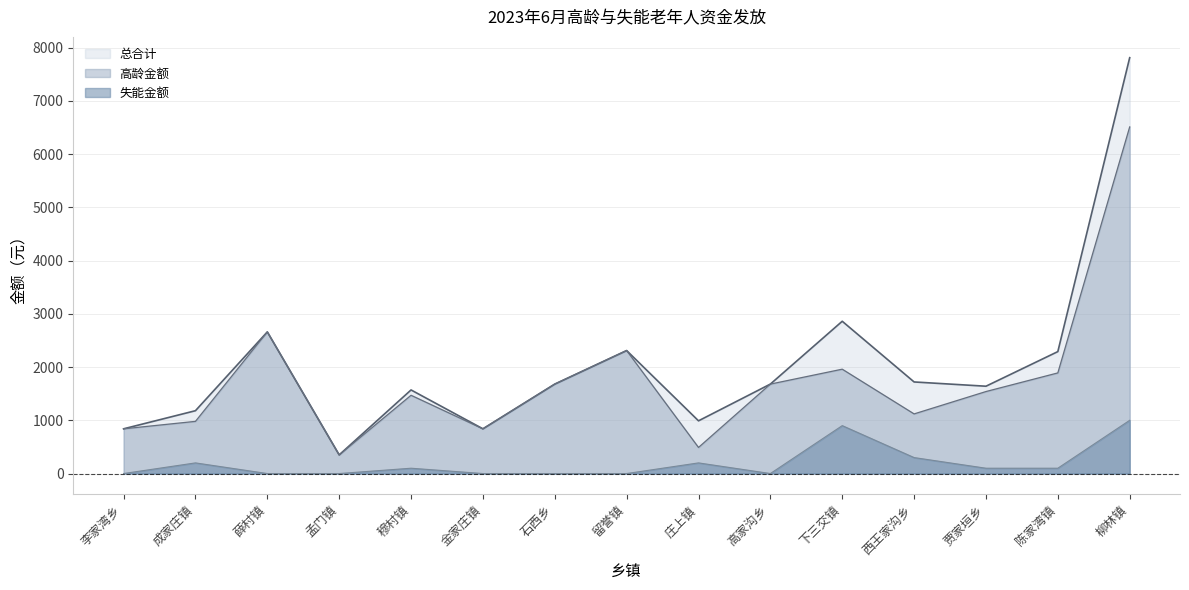

Reading left to right, extract all data points from this chart.

高龄人数: 李家湾乡=840	成家庄镇=980	薛村镇=2660	孟门镇=350	穆村镇=1470	金家庄镇=840	石西乡=1680	留誉镇=2310	庄上镇=490	高家沟乡=1680	下三交镇=1960	西王家沟乡=1120	贾家垣乡=1540	陈家湾镇=1890	柳林镇=6510
高龄金额: 李家湾乡=840	成家庄镇=1180	薛村镇=2660	孟门镇=350	穆村镇=1570	金家庄镇=840	石西乡=1680	留誉镇=2310	庄上镇=990	高家沟乡=1680	下三交镇=2860	西王家沟乡=1720	贾家垣乡=1640	陈家湾镇=2290	柳林镇=7810
失能金额: 李家湾乡=0	成家庄镇=200	薛村镇=0	孟门镇=0	穆村镇=100	金家庄镇=0	石西乡=0	留誉镇=0	庄上镇=200	高家沟乡=0	下三交镇=900	西王家沟乡=300	贾家垣乡=100	陈家湾镇=100	柳林镇=1000